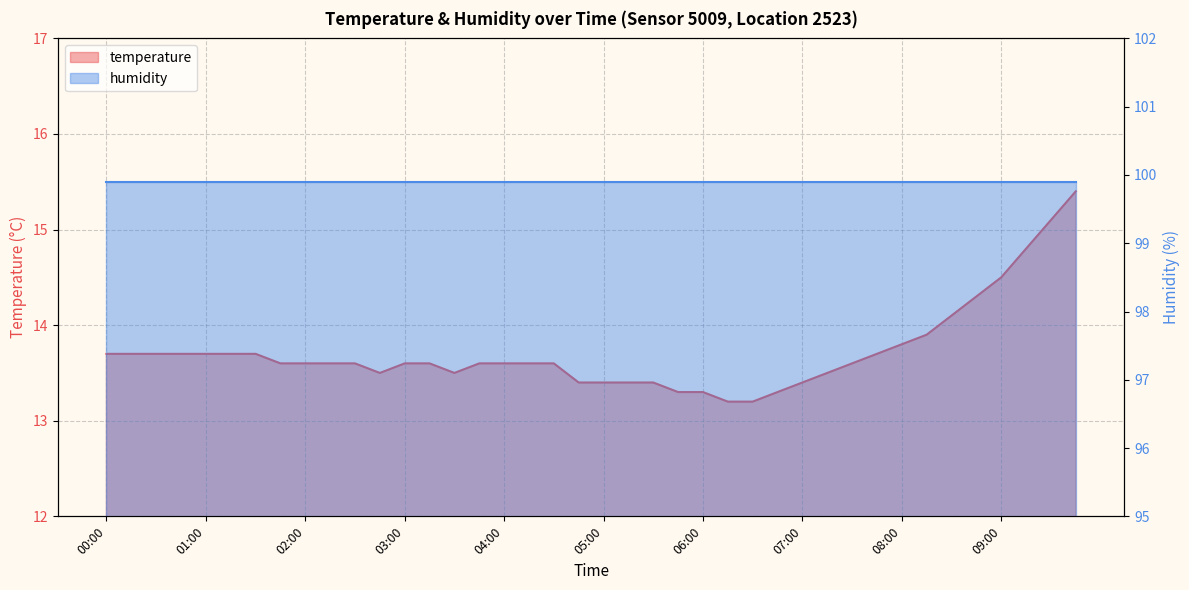

What is the label of the 36th point from the right?

01:00